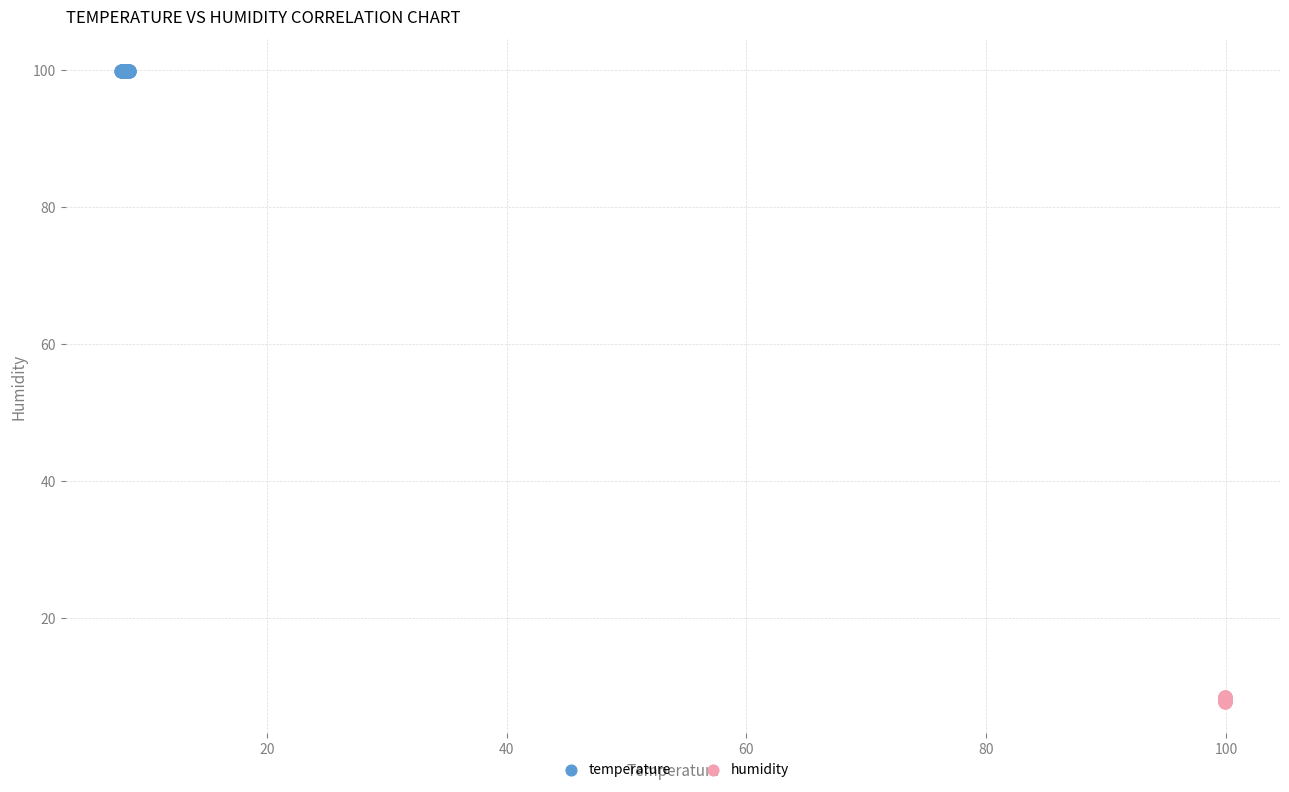

Which series contains the highest Y value?

temperature